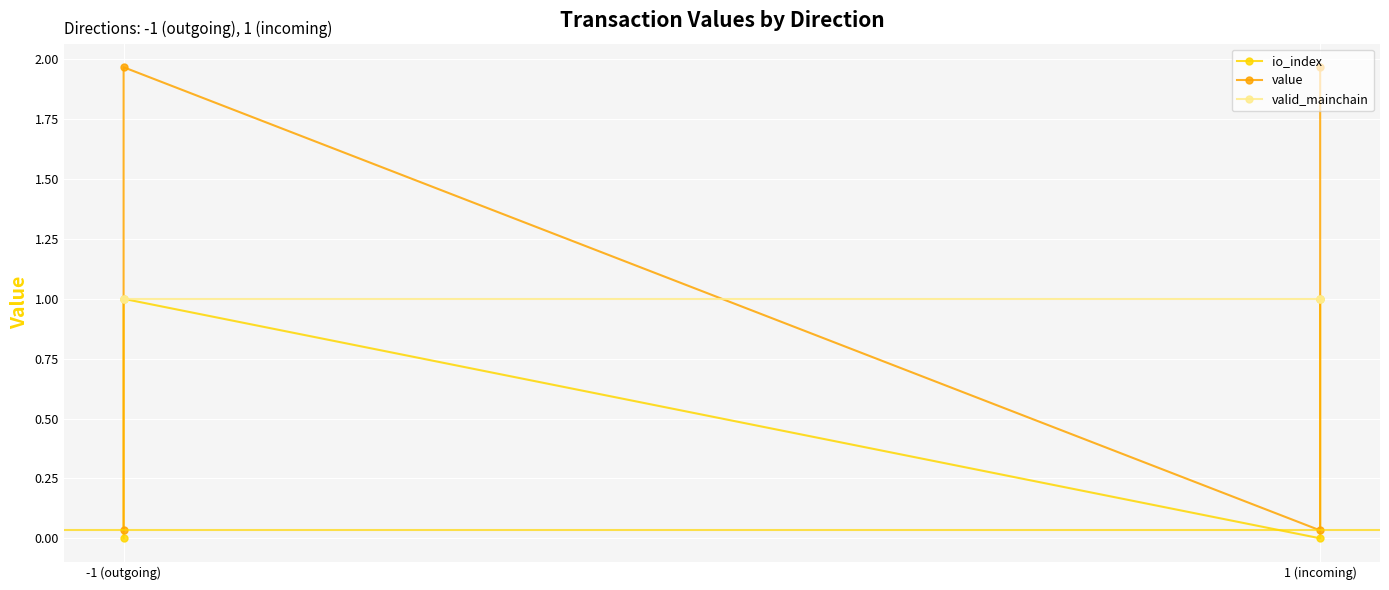

What is the maximum value shown in the chart?

2.0